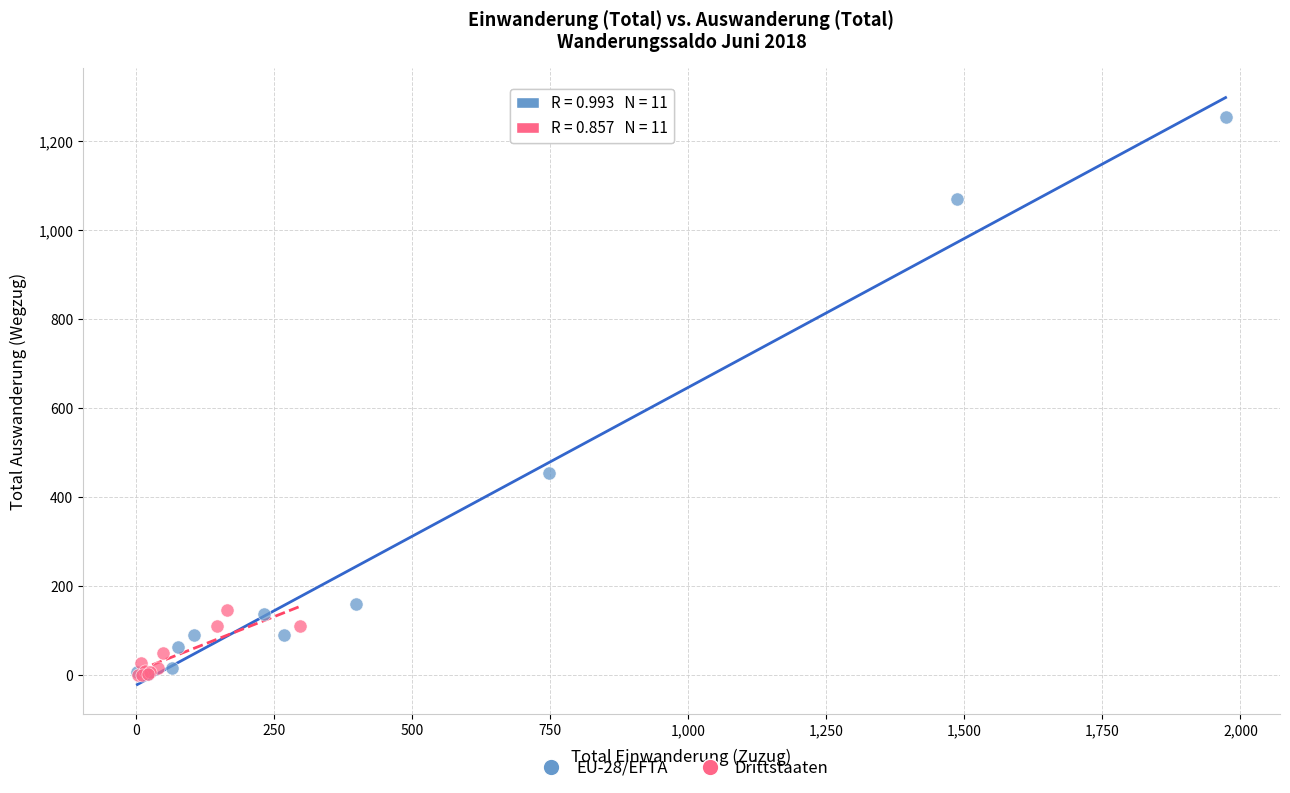

Which series contains the highest Y value?

EU-28/EFTA